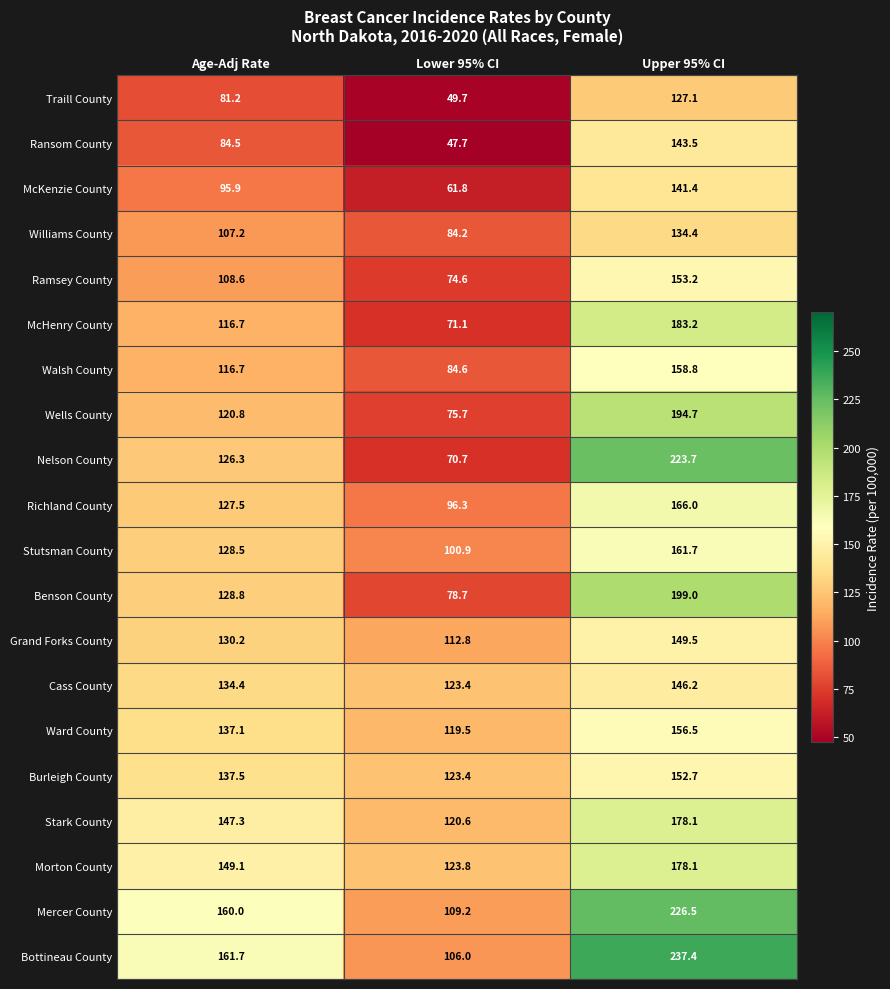

What is the sum of all Grand Forks County values?

392.5